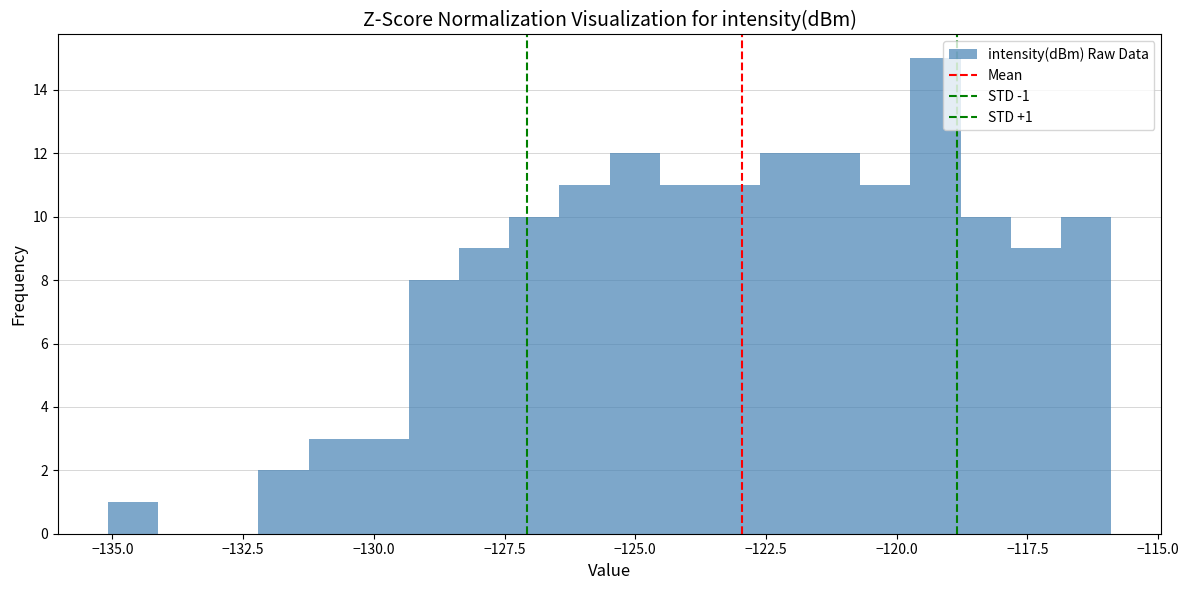

Read against the x-axis, roughly where is the centre of the tallest bar?

-119.5